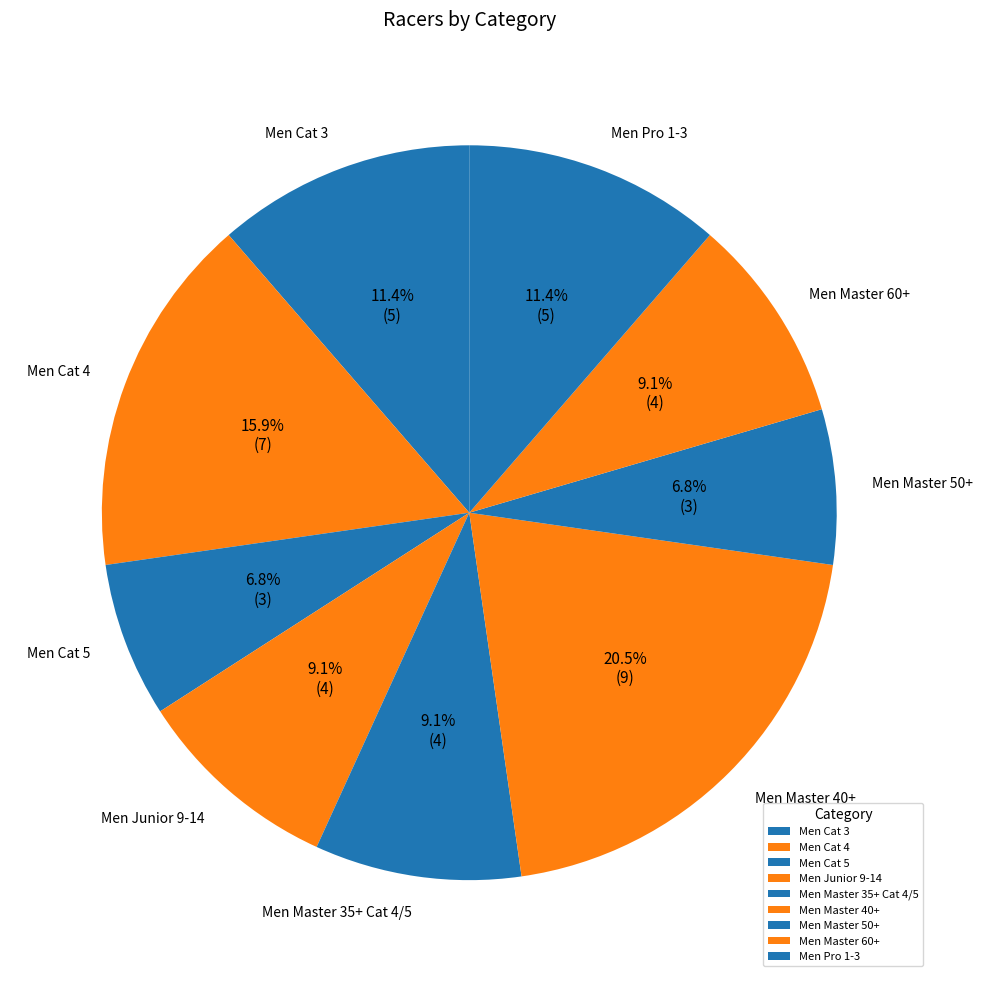

To the nearest percent, what percentage of the pie is Men Junior 9-14?

9%